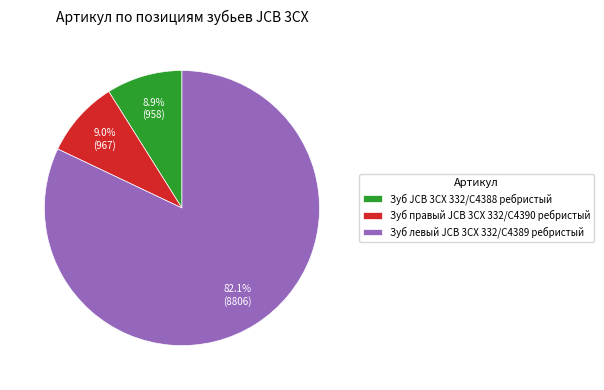

Count the number of slices in the pie.

3